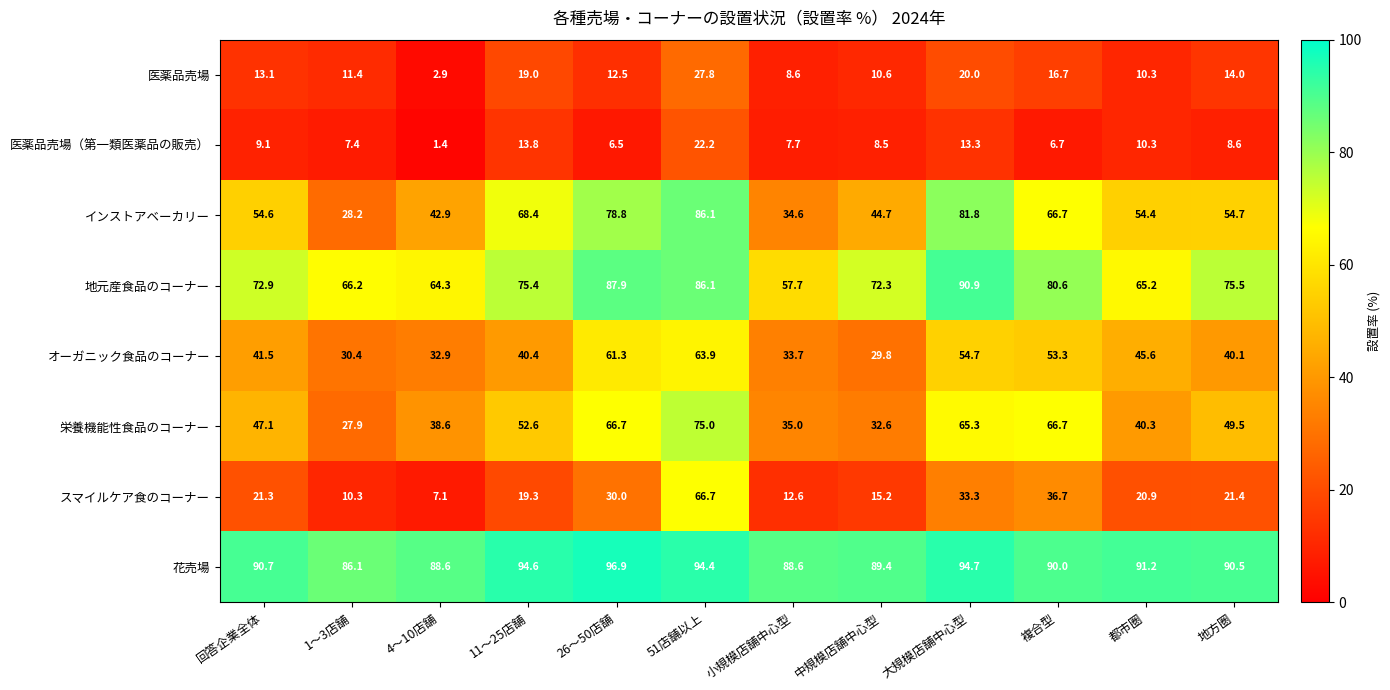

True or false: 花売場 has a value of 96.9 at 26〜50店舗.

True